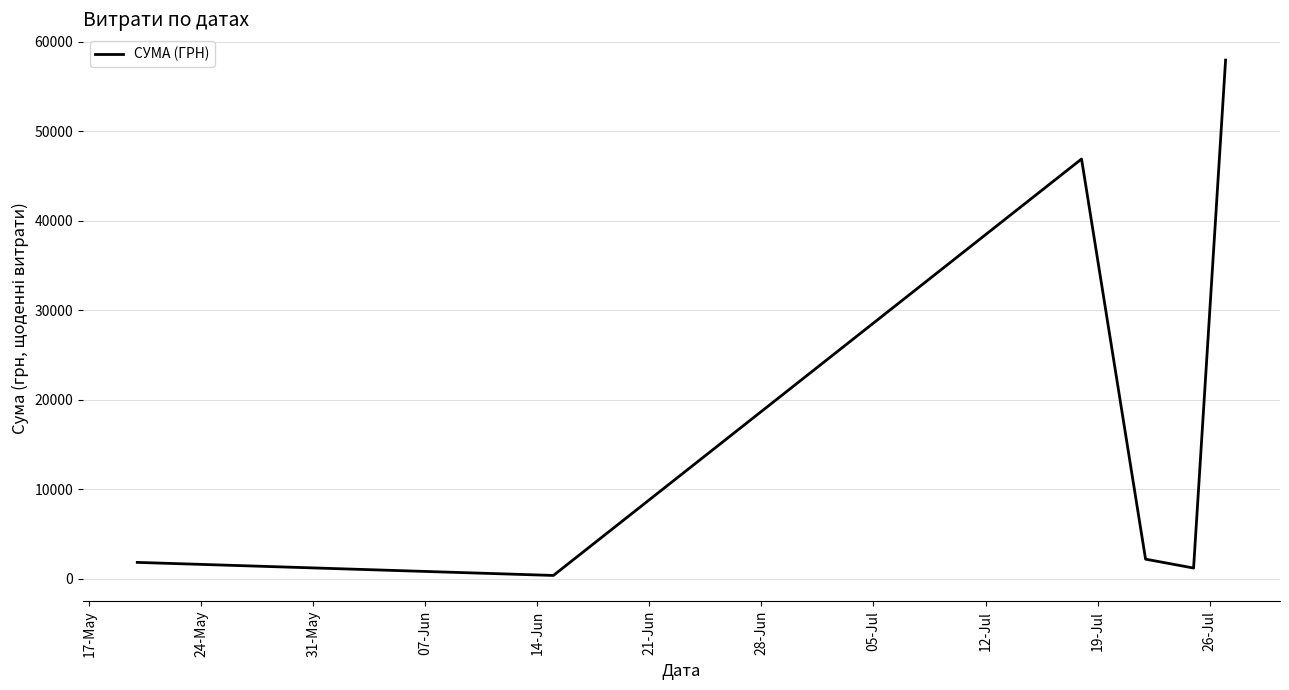

What is the maximum value shown in the chart?

57954.0